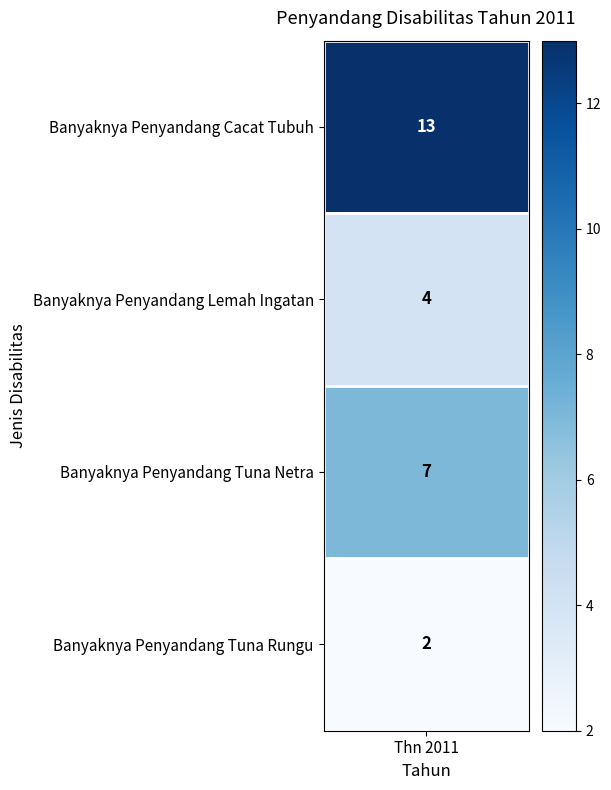

Rank the categories by value from lowest to highest.

Banyaknya Penyandang Tuna Rungu, Banyaknya Penyandang Lemah Ingatan, Banyaknya Penyandang Tuna Netra, Banyaknya Penyandang Cacat Tubuh